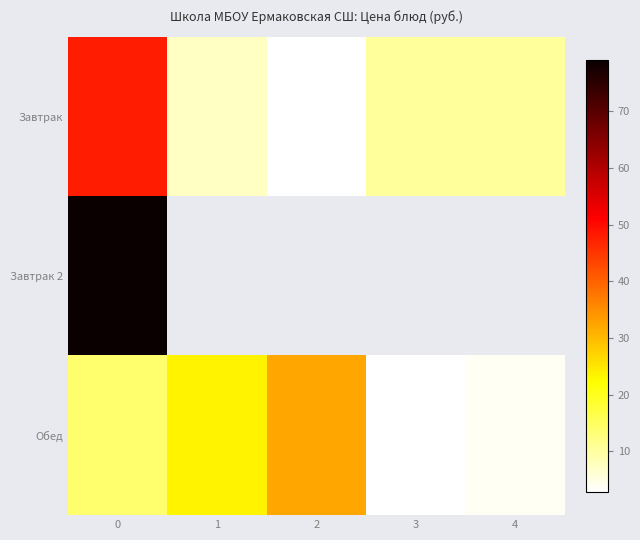

The value of Обед at 4 is 3.9. True or false?

True